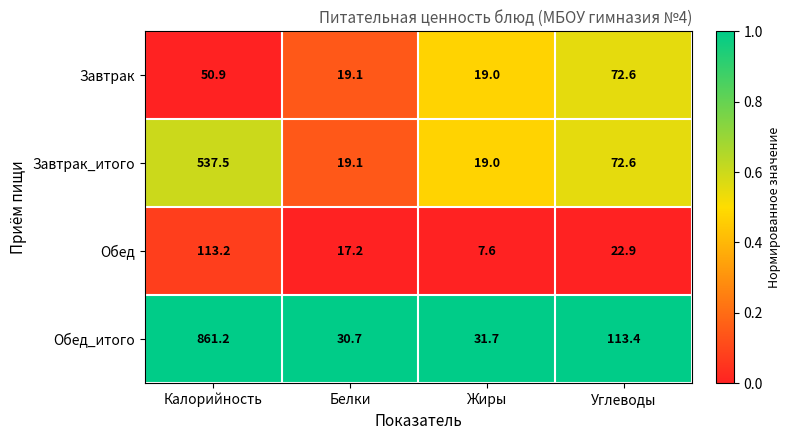

Rank the series by their maximum value, from lowest to highest.

Завтрак, Обед, Завтрак_итого, Обед_итого